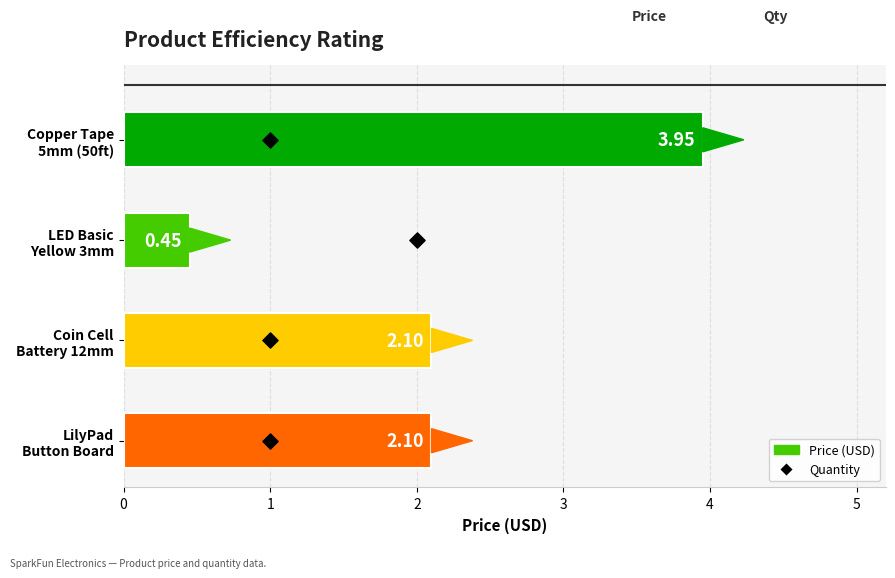

Which series has the largest total across all categories?

Price (USD)